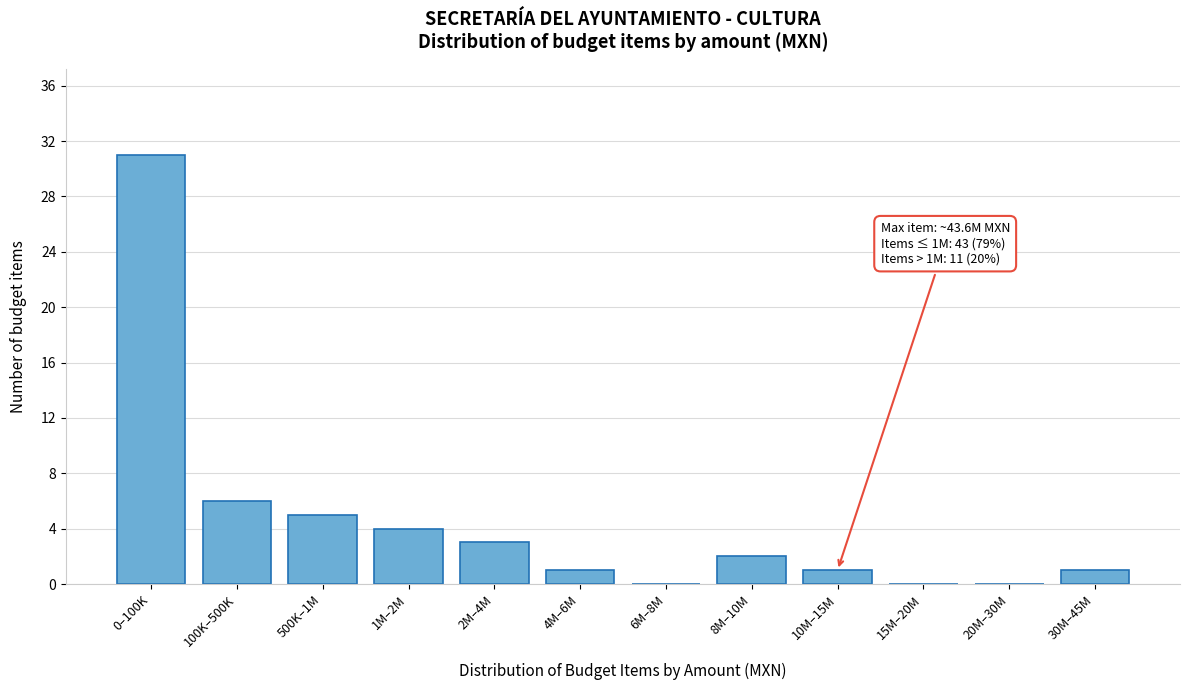

Reading left to right, what are all the values shown in this chart?

0–100K=31	100K–500K=6	500K–1M=5	1M–2M=4	2M–4M=3	4M–6M=1	6M–8M=0	8M–10M=2	10M–15M=1	15M–20M=0	20M–30M=0	30M–45M=1